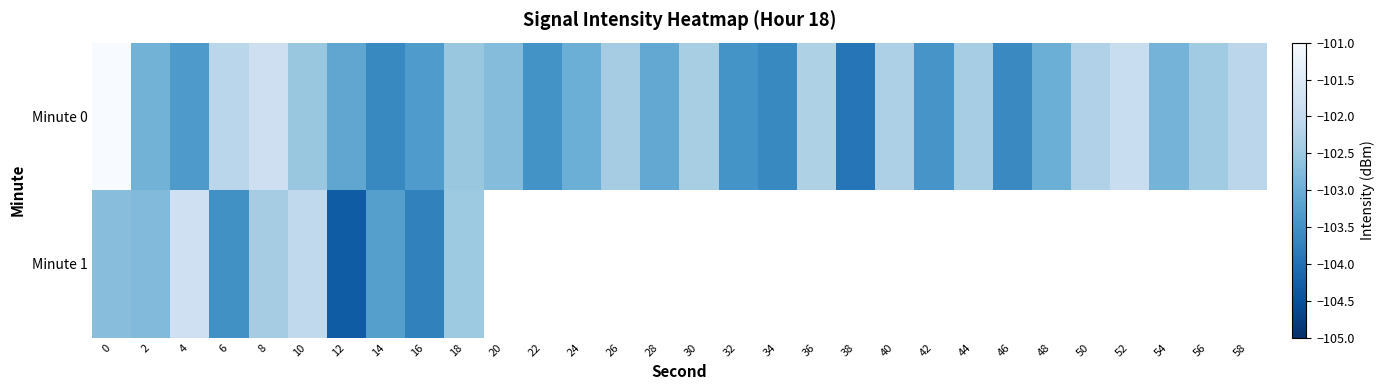

Is it true that Minute 0 equals -46.1 at 24?

False